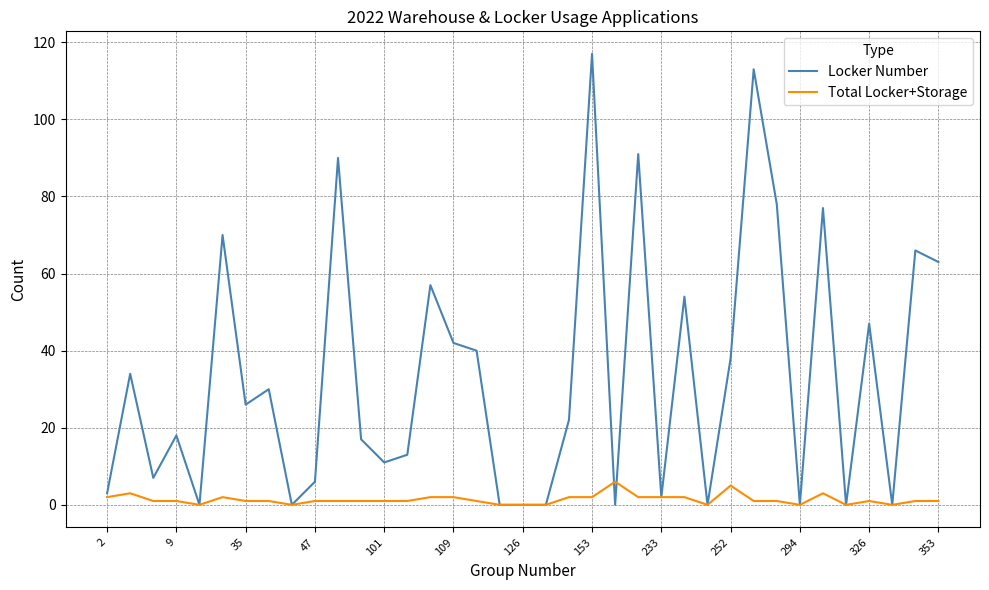

Reading right to left, transcribe all the data shown in this chart.

Locker Number: 63	66	0	47	0	77	0	78	113	38	0	54	2	91	0	117	22	0	0	0	40	42	57	13	11	17	90	6	0	30	26	70	0	18	7	34	3
Total Locker+Storage: 1	1	0	1	0	3	0	1	1	5	0	2	2	2	6	2	2	0	0	0	1	2	2	1	1	1	1	1	0	1	1	2	0	1	1	3	2